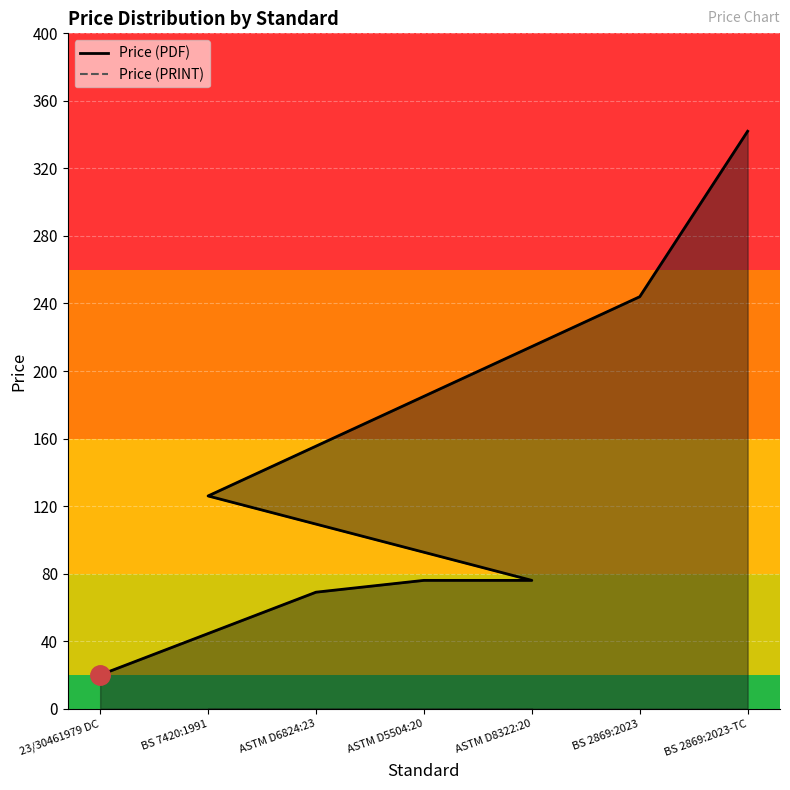

True or false: Price (PDF) and Price (PRINT) intersect in this chart.

False